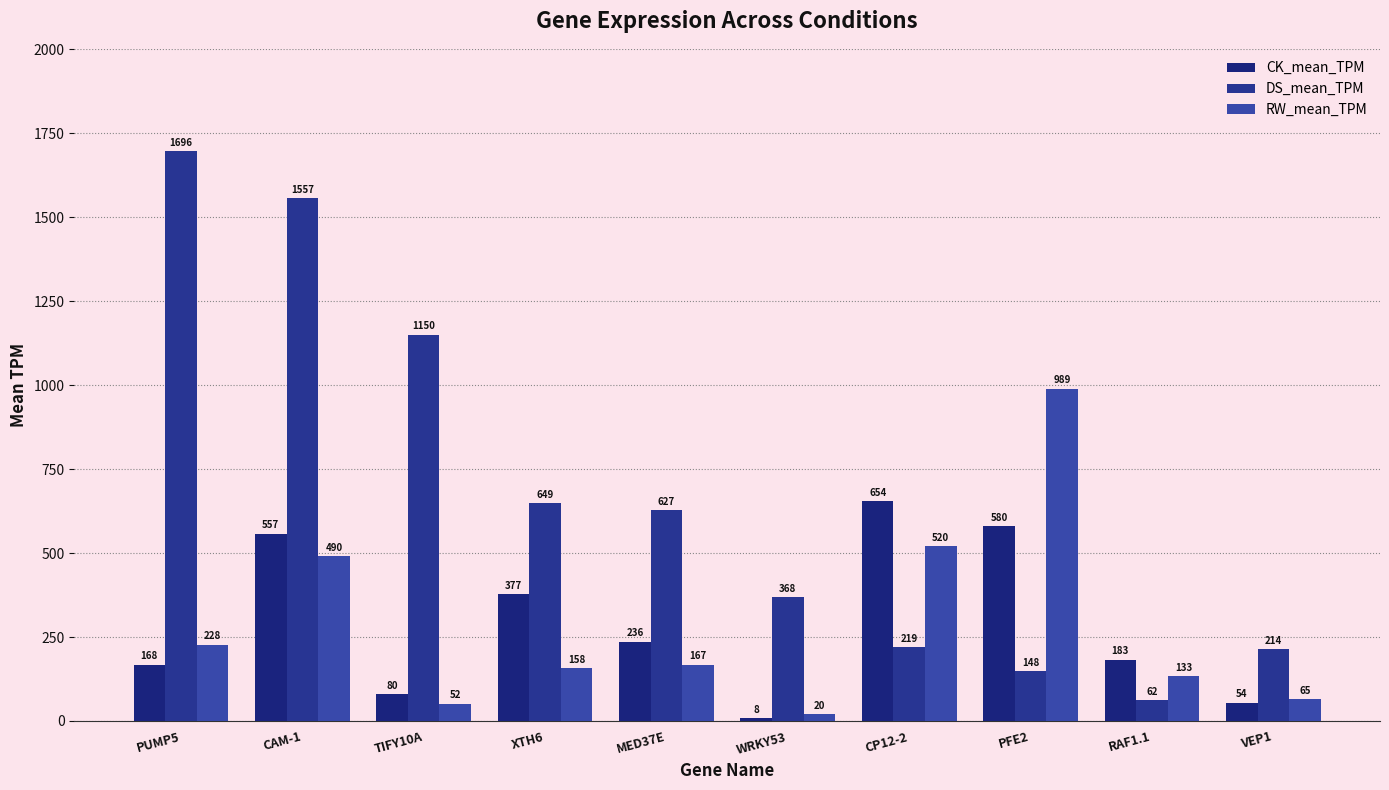

What is the spread (max minus min) of values at CAM-1?

1066.4